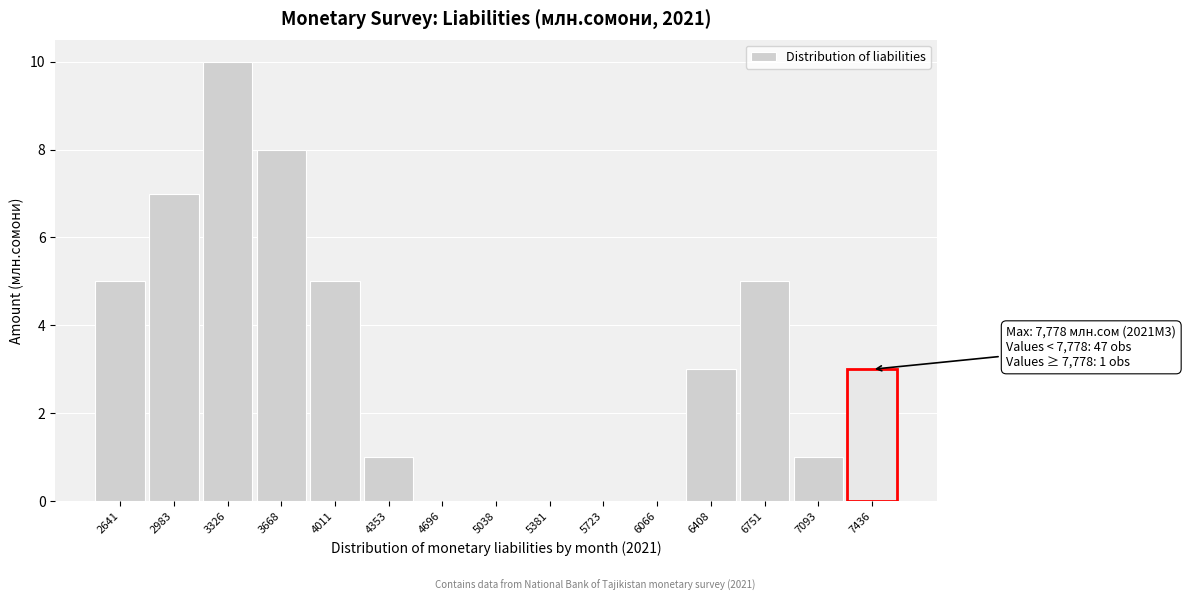

Reading left to right, extract all data points from this chart.

2641=5	2983=7	3326=10	3668=8	4011=5	4353=1	4696=0	5038=0	5381=0	5723=0	6066=0	6408=3	6751=5	7093=1	7436=3